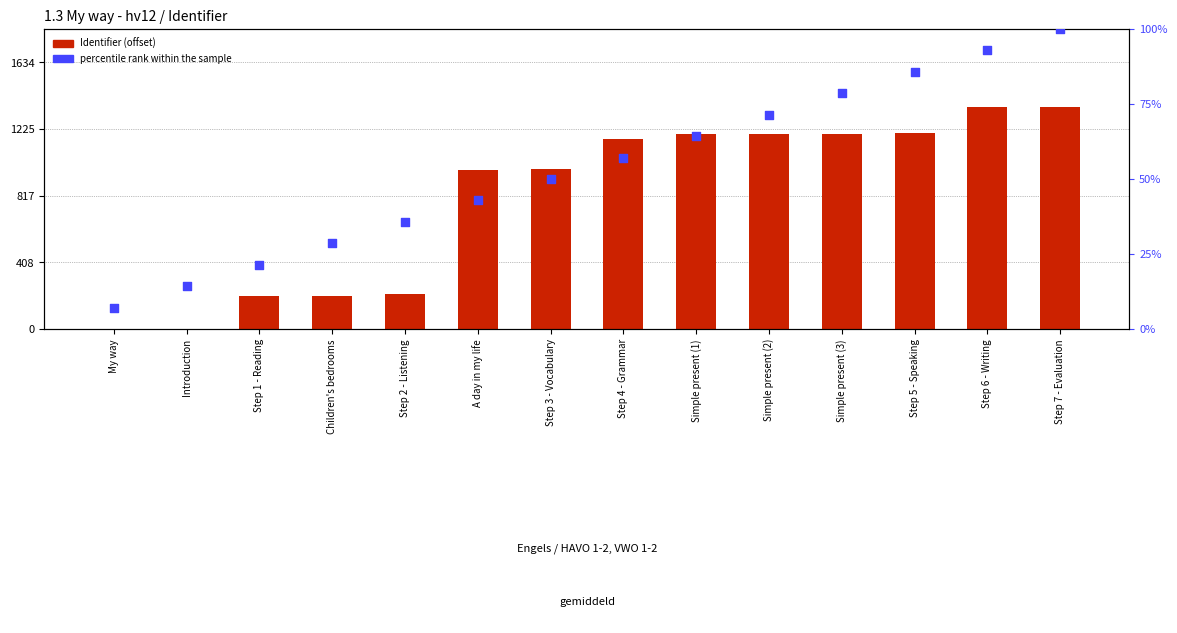

At which category is the sum across all series the highest?

Step 7 - Evaluation